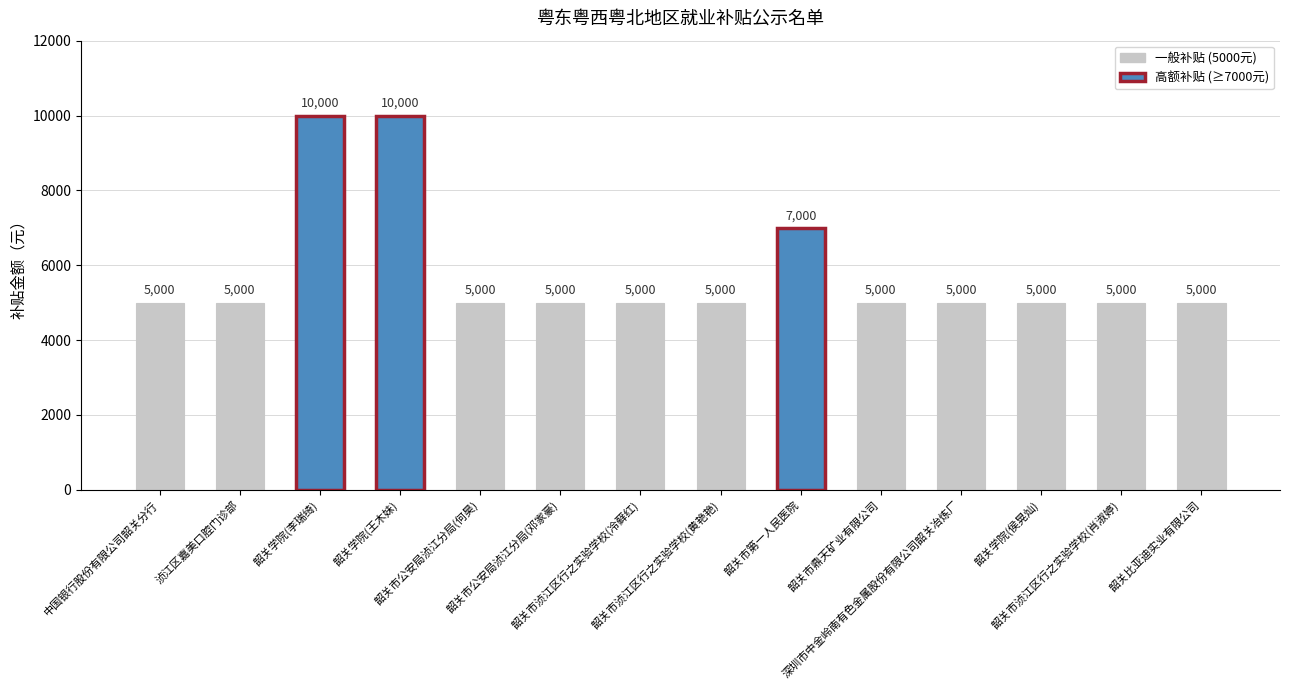

Does the chart contain any negative values?

No